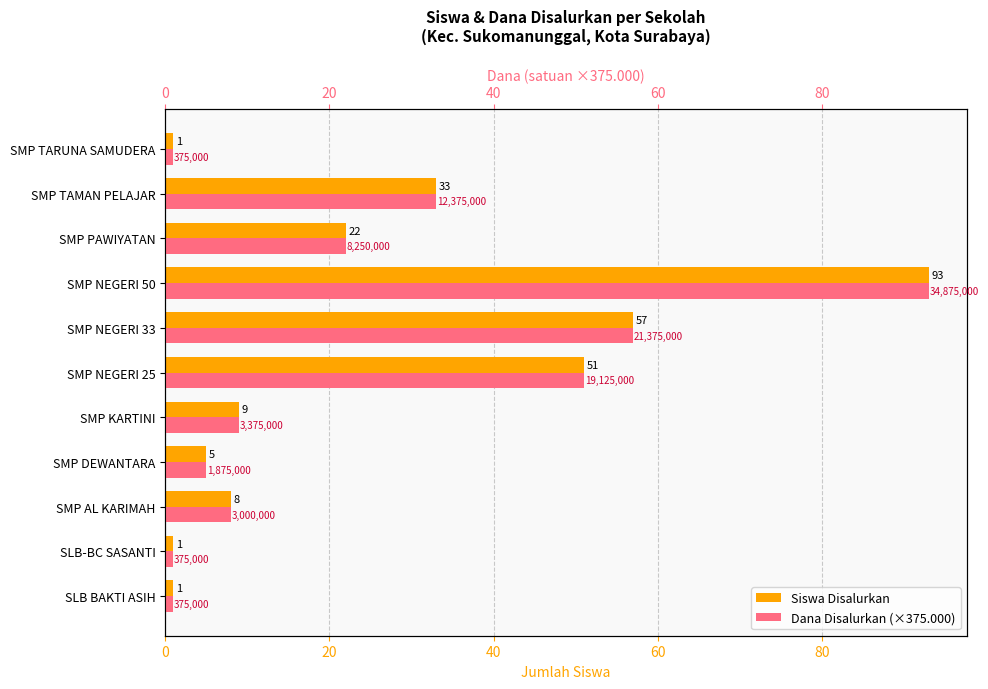

List the series in order of their peak value, highest first.

Siswa Disalurkan, Dana Disalurkan (×375.000)